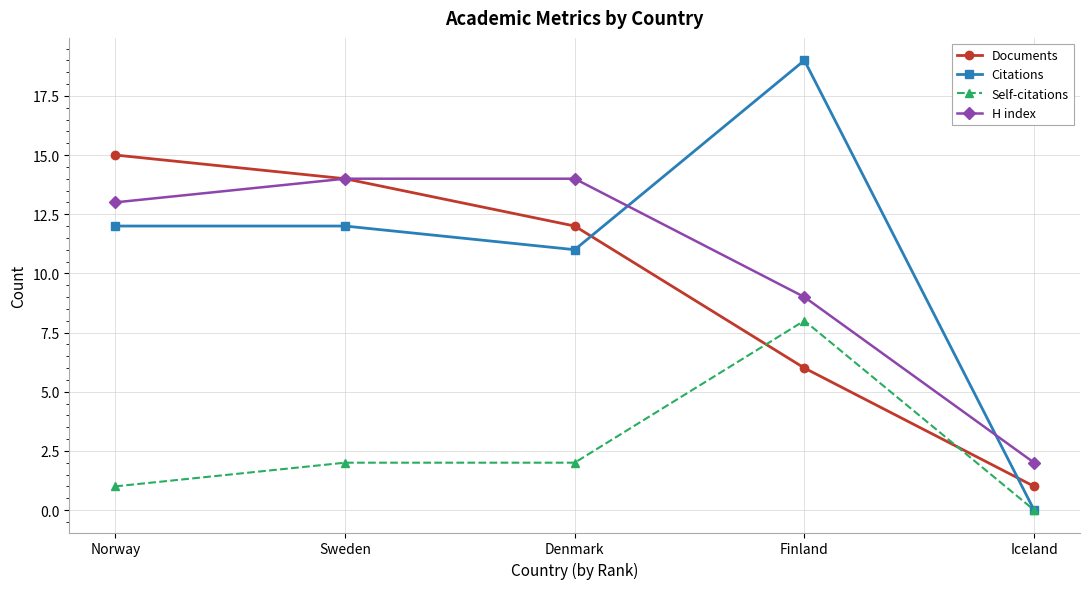

What is the difference between the second highest and minimum values in the H index series?

12